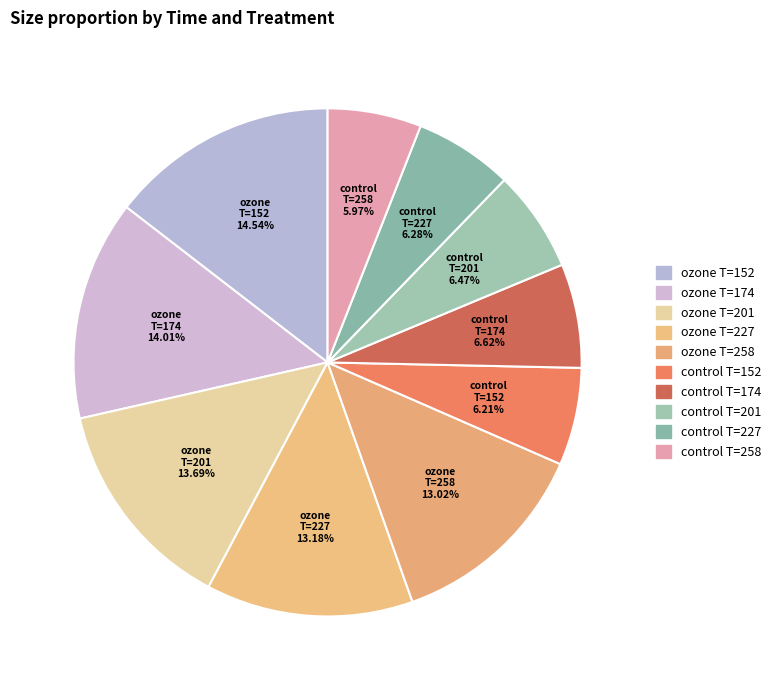

Which has a higher value, control T=174 or ozone T=174?

ozone T=174